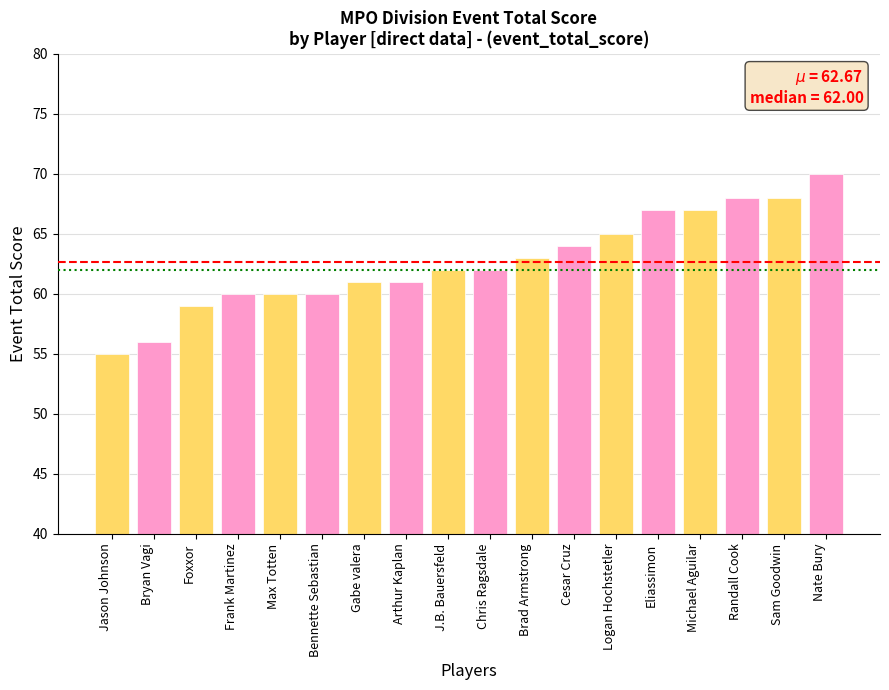

Reading left to right, extract all data points from this chart.

Jason Johnson=55	Bryan Vagi=56	Foxxor=59	Frank Martinez=60	Max Totten=60	Bennette Sebastian=60	Gabe valera=61	Arthur Kaplan=61	J.B. Bauersfeld=62	Chris Ragsdale=62	Brad Armstrong=63	Cesar Cruz=64	Logan Hochstetler=65	Eliassimon=67	Michael Aguilar=67	Randall Cook=68	Sam Goodwin=68	Nate Bury=70